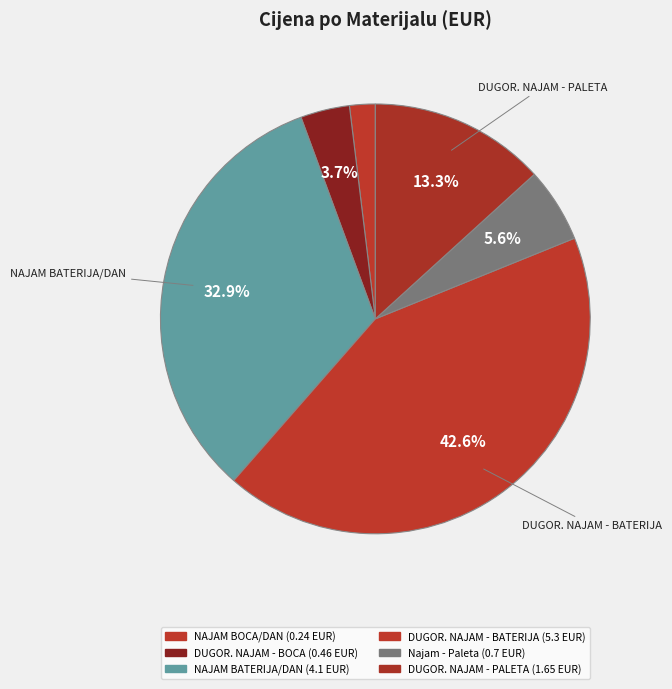

Count the number of slices in the pie.

6